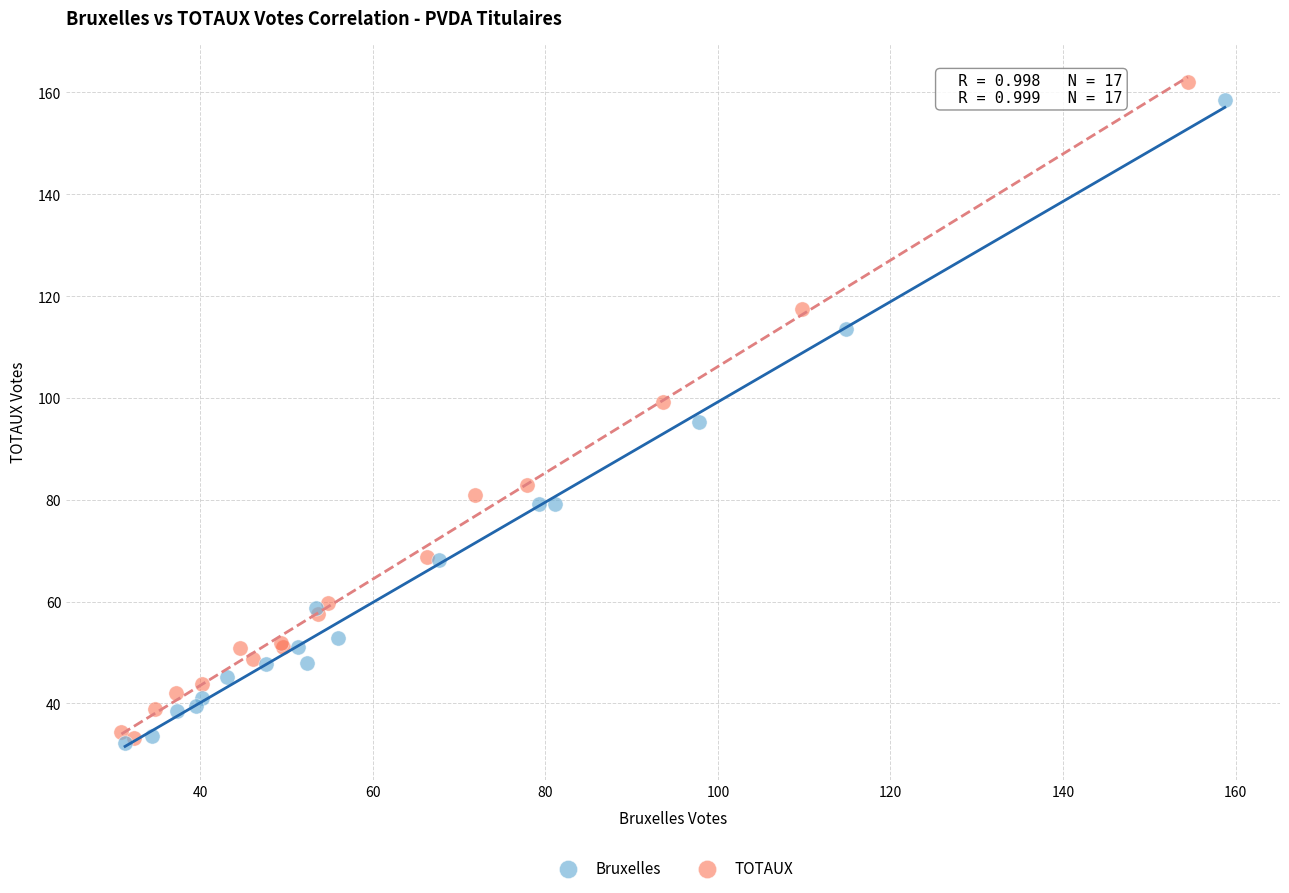

Which series reaches the maximum Y coordinate?

TOTAUX